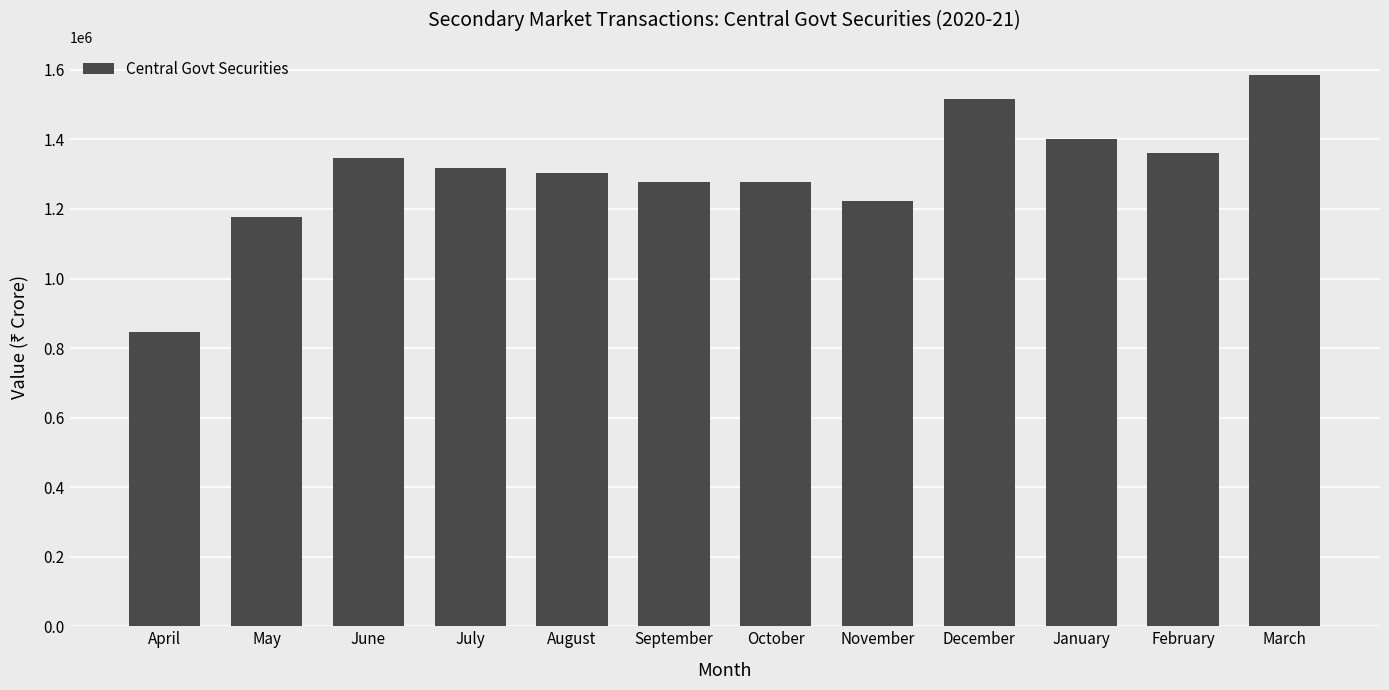

What is the value of the 12th bar from the left?

1586468